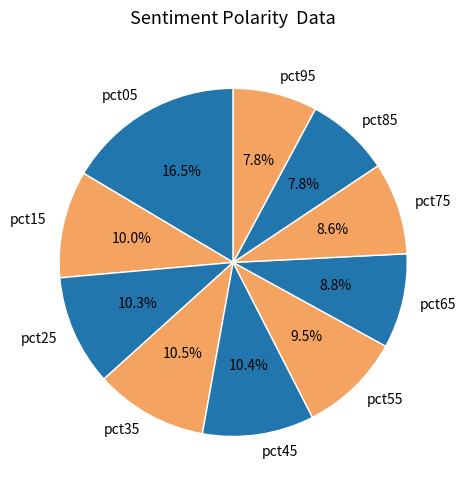

What is the largest slice in the pie chart?

pct05